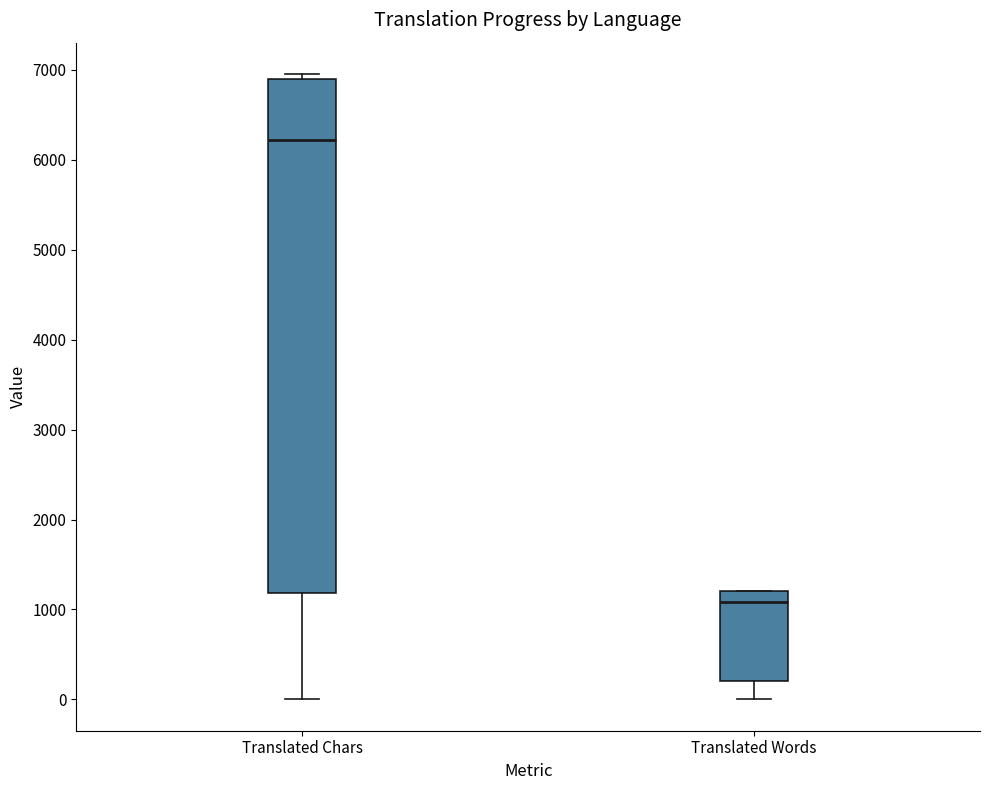

Which box's median line is the highest?

Translated Chars